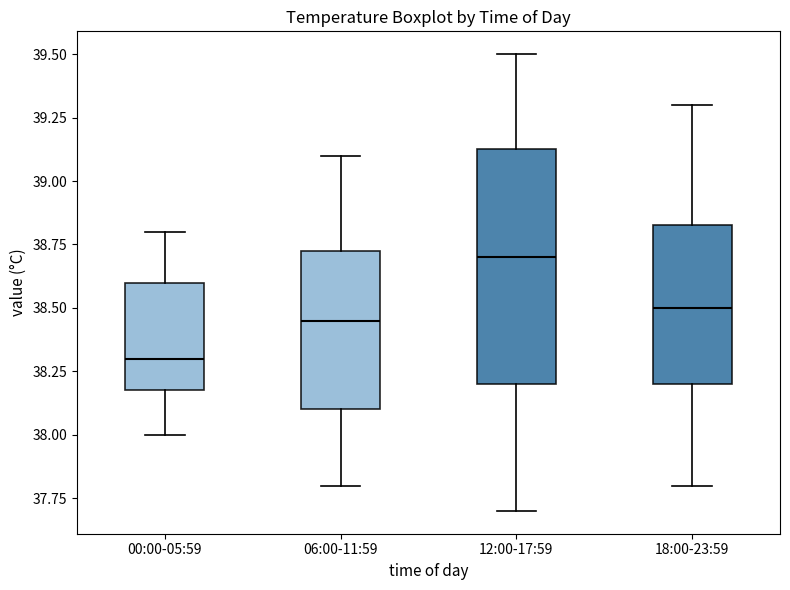

Which box has the highest median line?

12:00-17:59